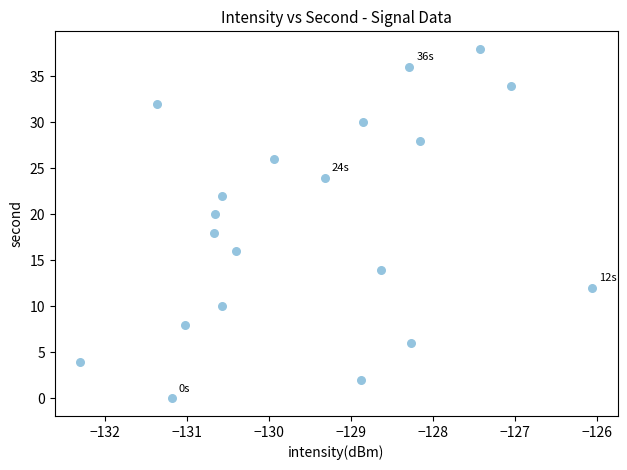

What is the range of Y values (max minus min)?

38